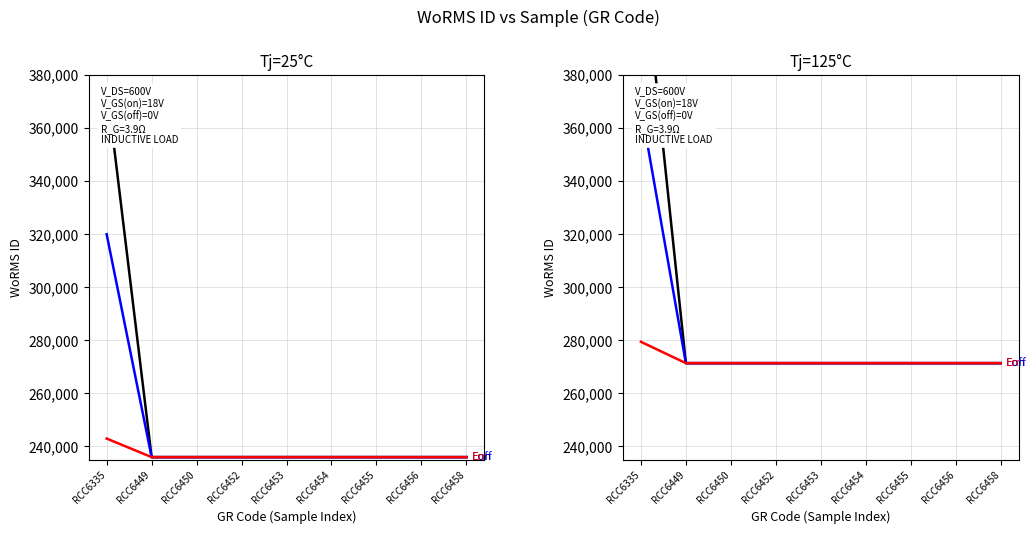

What are all the series names shown in the legend?

Eon, Eoff, Err